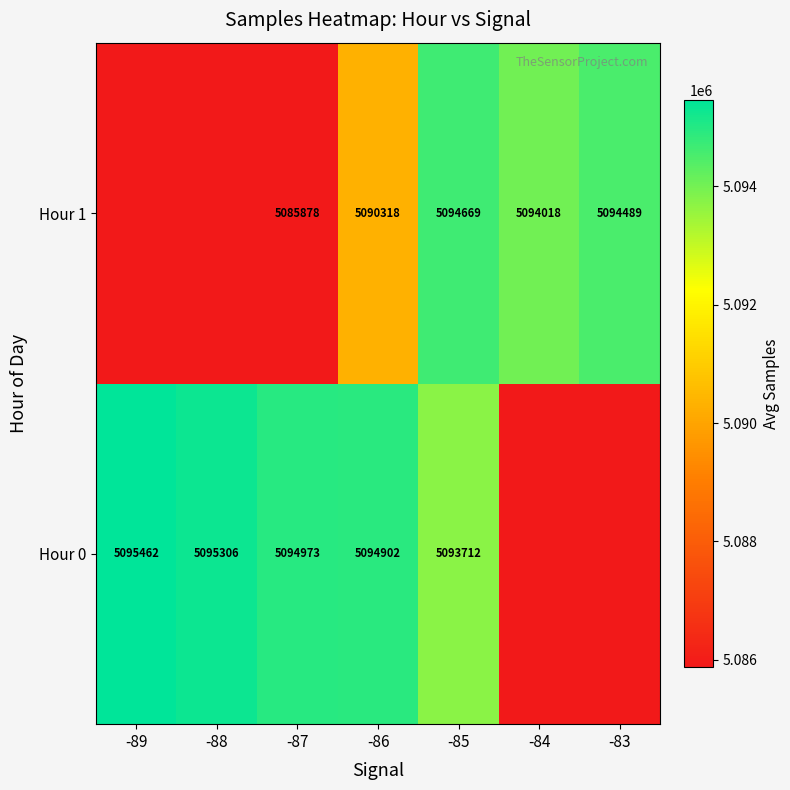

What is the minimum value shown in the chart?

5085878.4